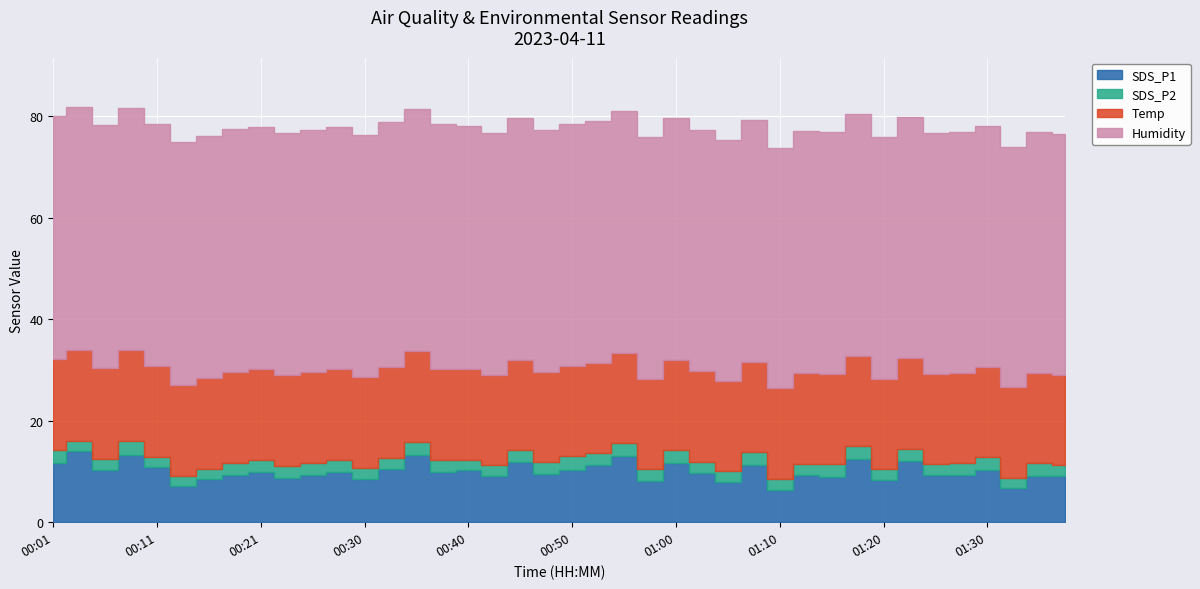

True or false: SDS_P1 and Humidity cross at least once.

False